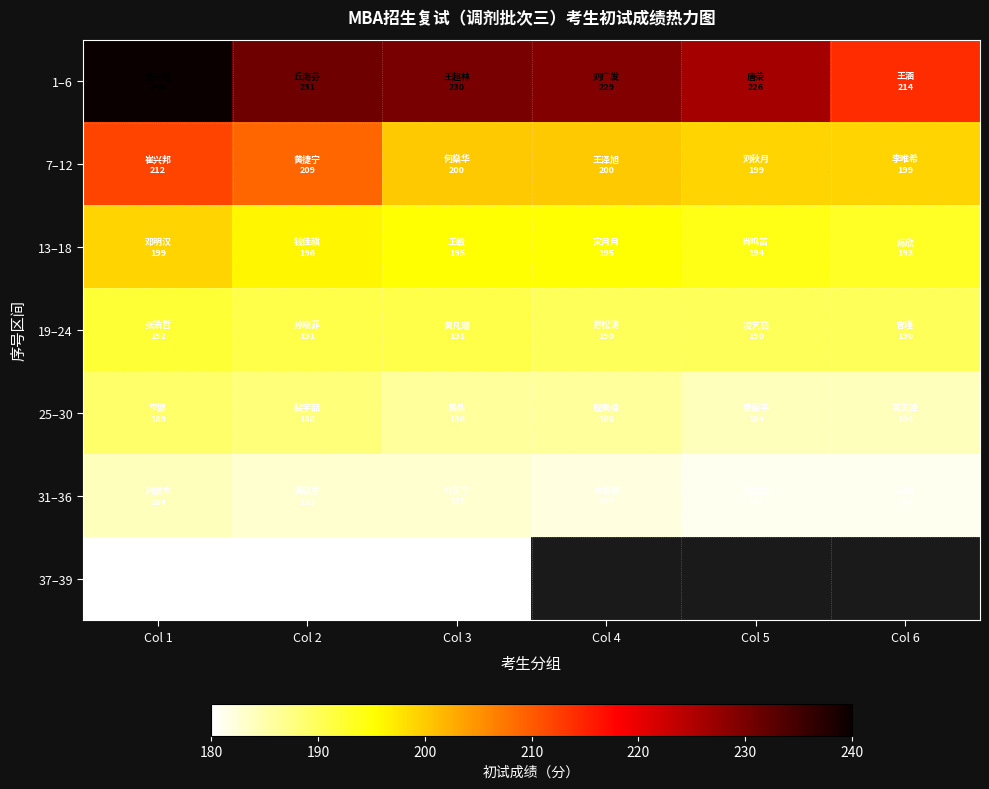

How many values in the 25–30 series are below 186?

2